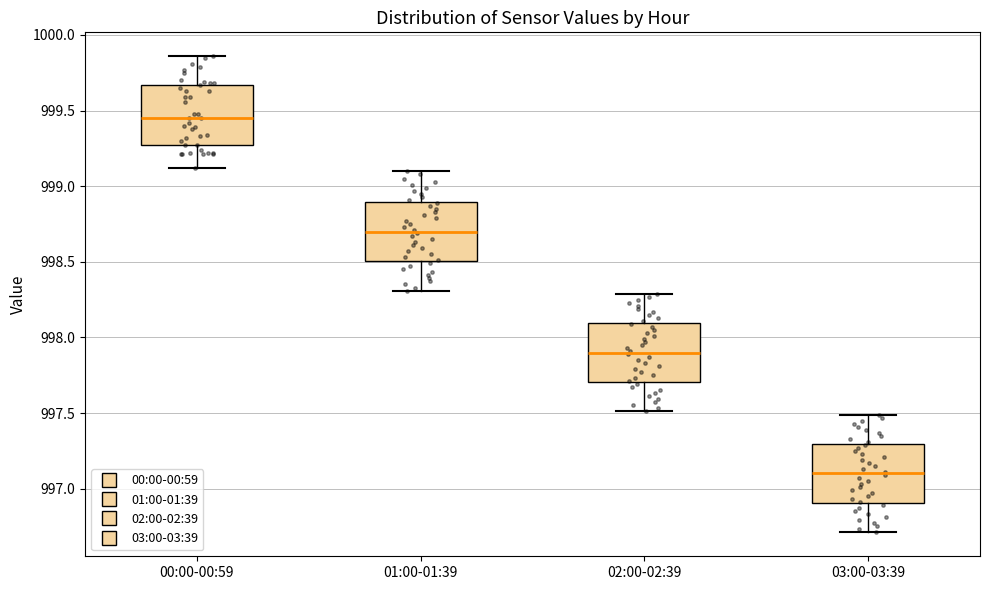

Which box has the highest median line?

00:00-00:59